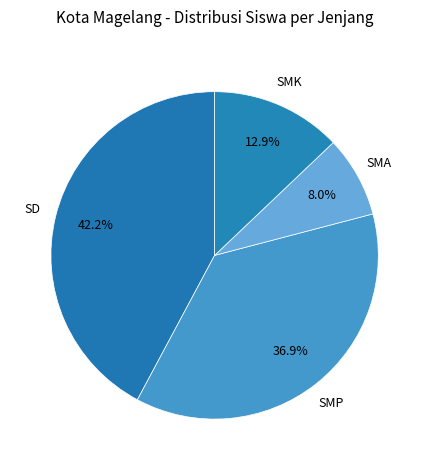

What portion of the pie excludes SMP?

63.1%